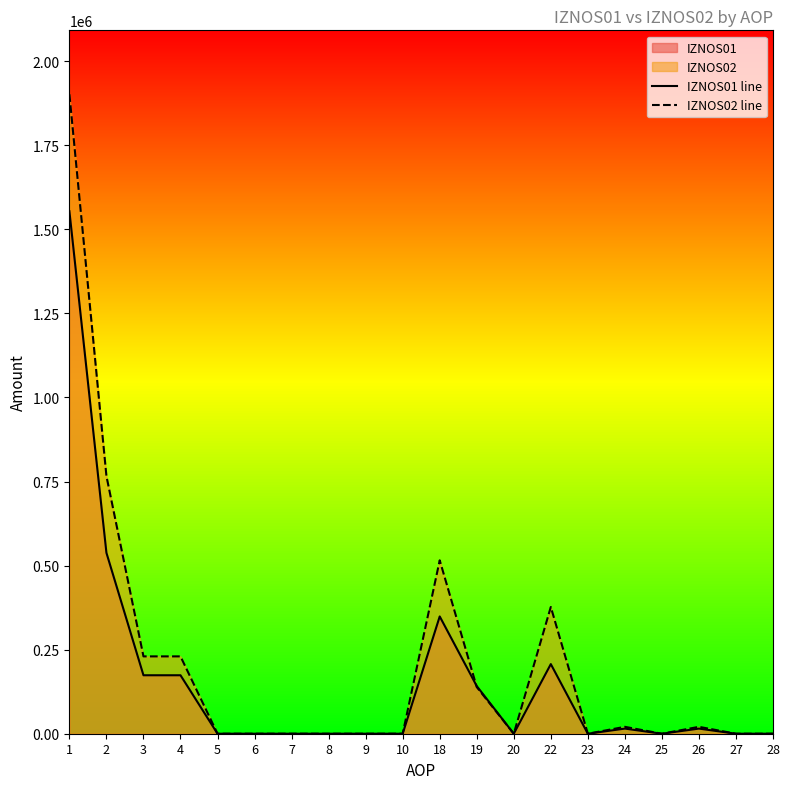

Which series changed the most between 7 and 9?

IZNOS01 line